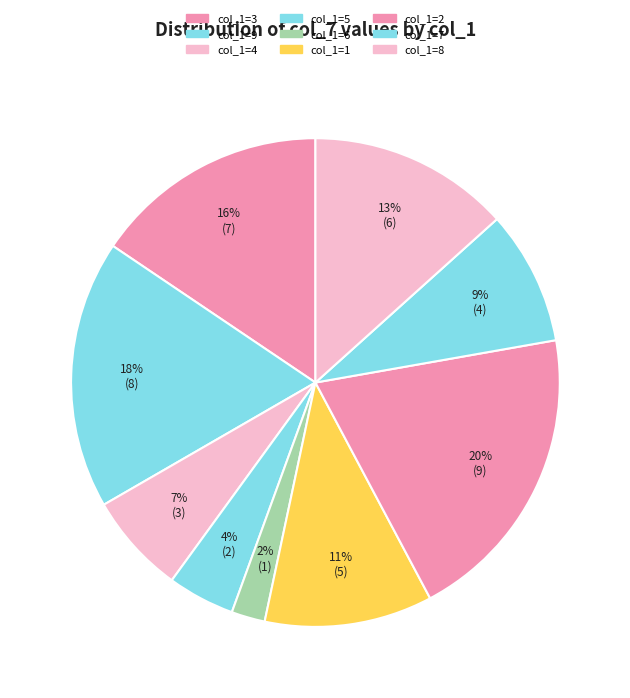

What is the largest slice in the pie chart?

9